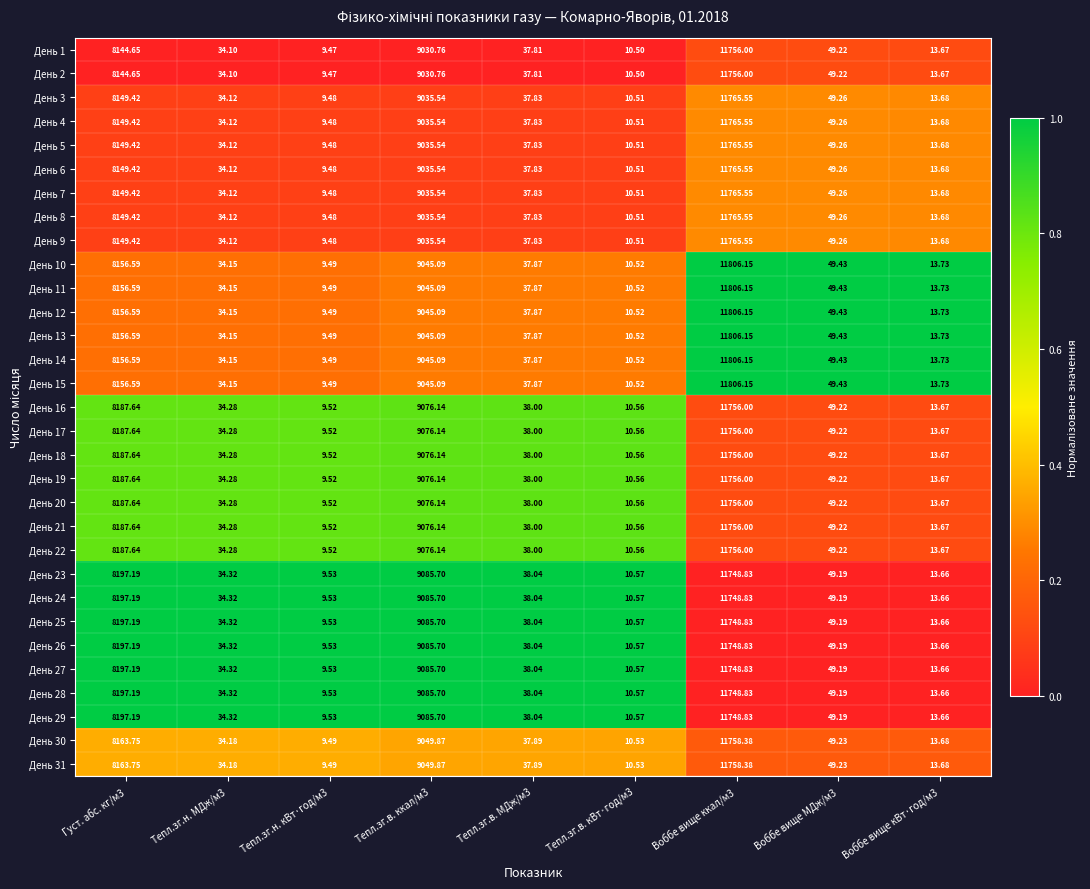

How many series are shown in this chart?

31